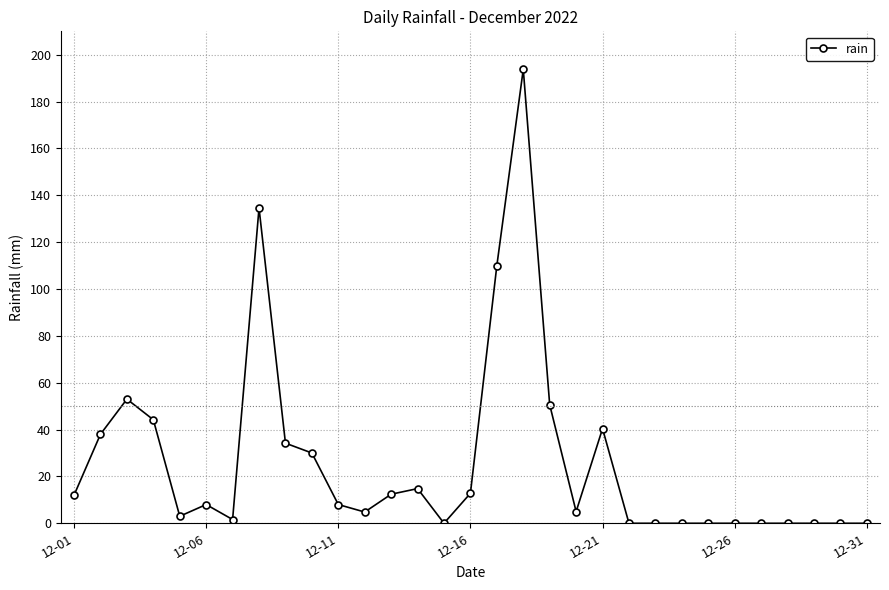

What is the maximum value shown in the chart?

193.8